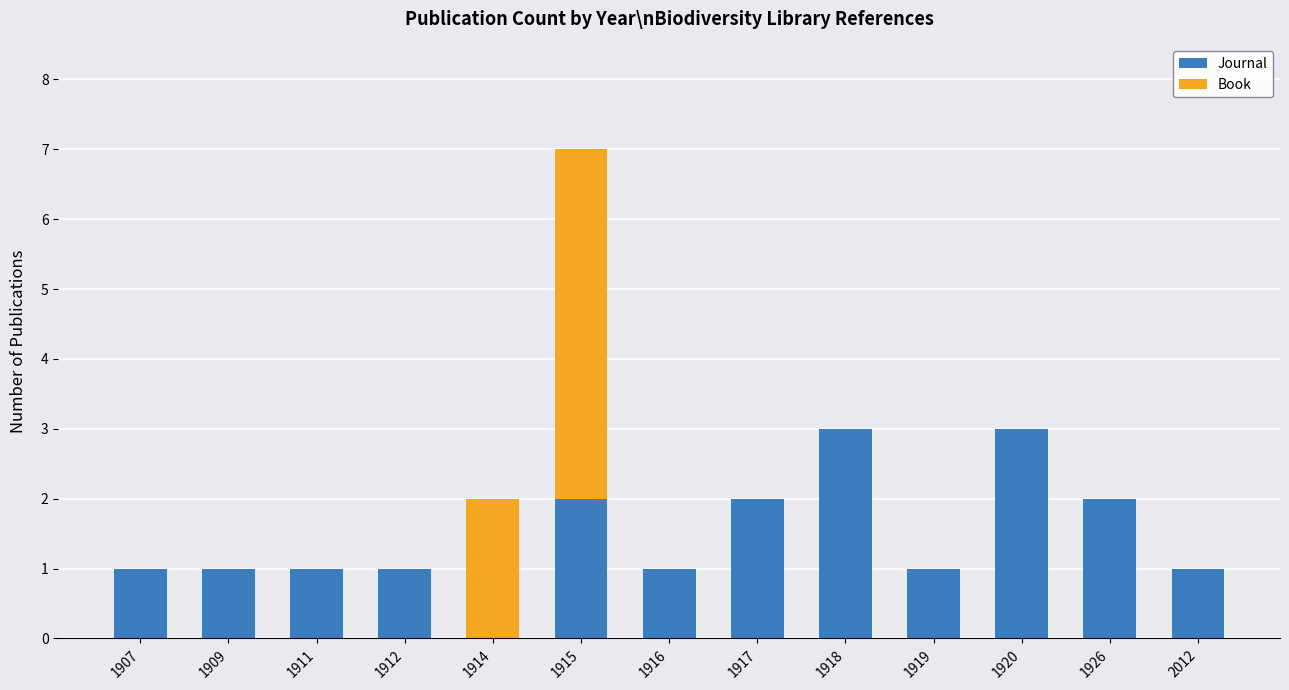

At which category is the sum across all series the highest?

1915